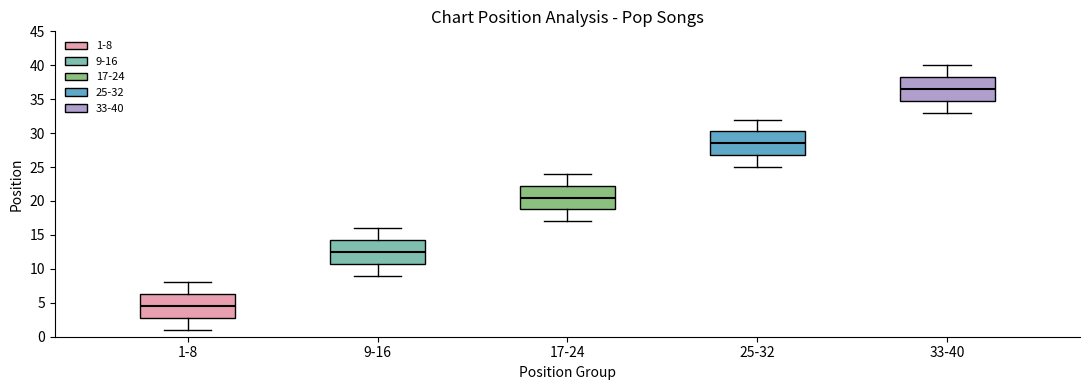

Reading left to right, transcribe this box plot: for each box, give where its median line is, the range the box spans, and where its two whiskers end, as read against the y-axis. The values are not printed on the chart, so give them approximately, as read against the axis.

1-8: median 4.5, box 3.0 to 6.5, whiskers 1.0 to 8.0
9-16: median 12.5, box 11.0 to 14.5, whiskers 9.0 to 16.0
17-24: median 20.5, box 19.0 to 22.5, whiskers 17.0 to 24.0
25-32: median 28.5, box 27.0 to 30.5, whiskers 25.0 to 32.0
33-40: median 36.5, box 35.0 to 38.5, whiskers 33.0 to 40.0